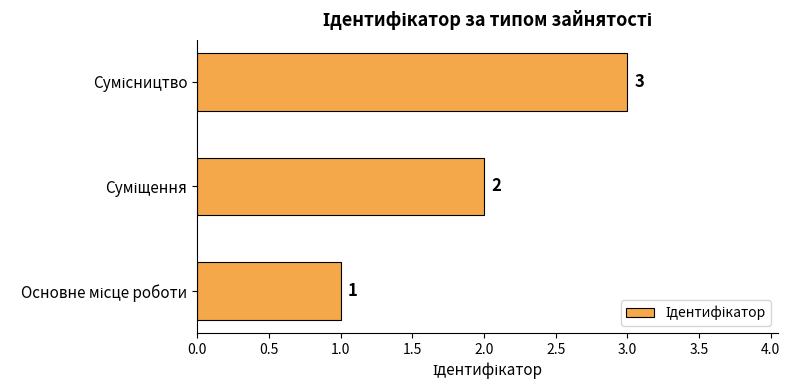

What is the minimum value shown in the chart?

1